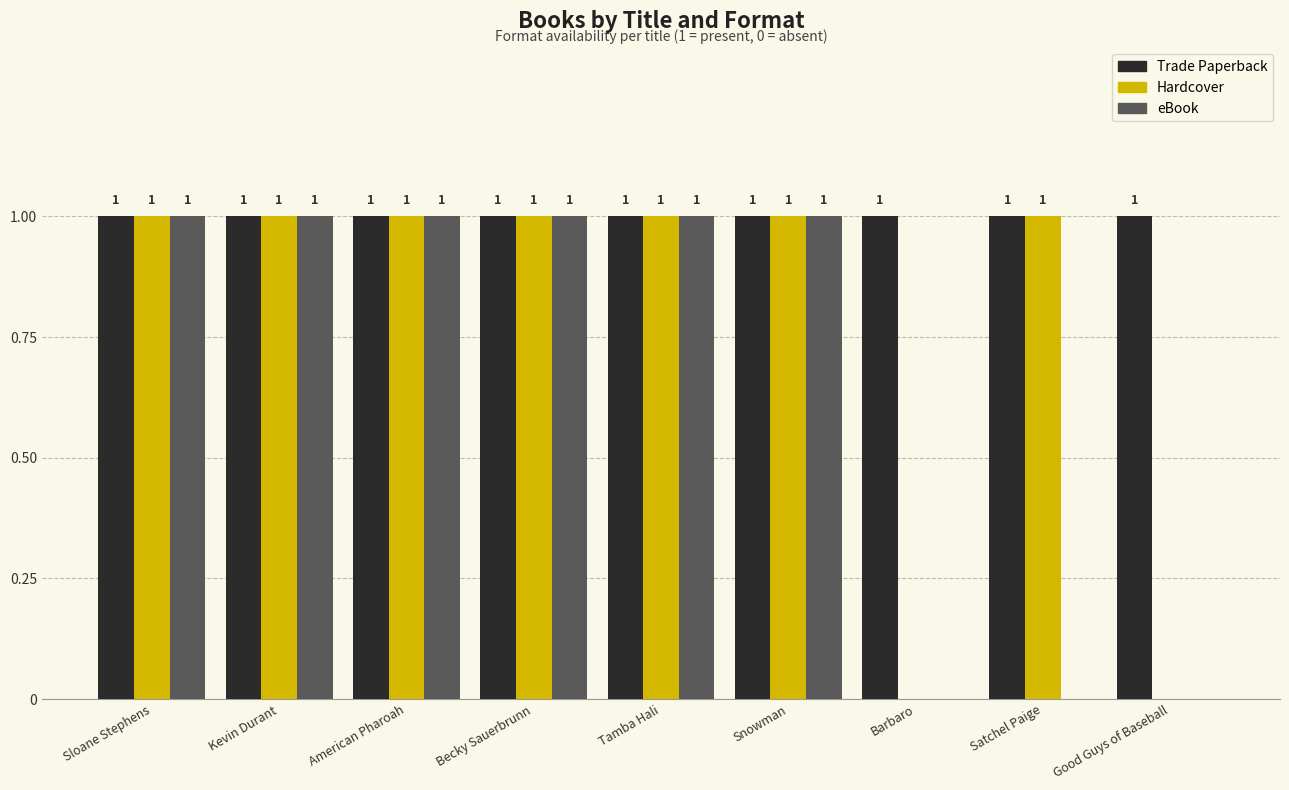

What value does the eBook series have at Becky Sauerbrunn?

1